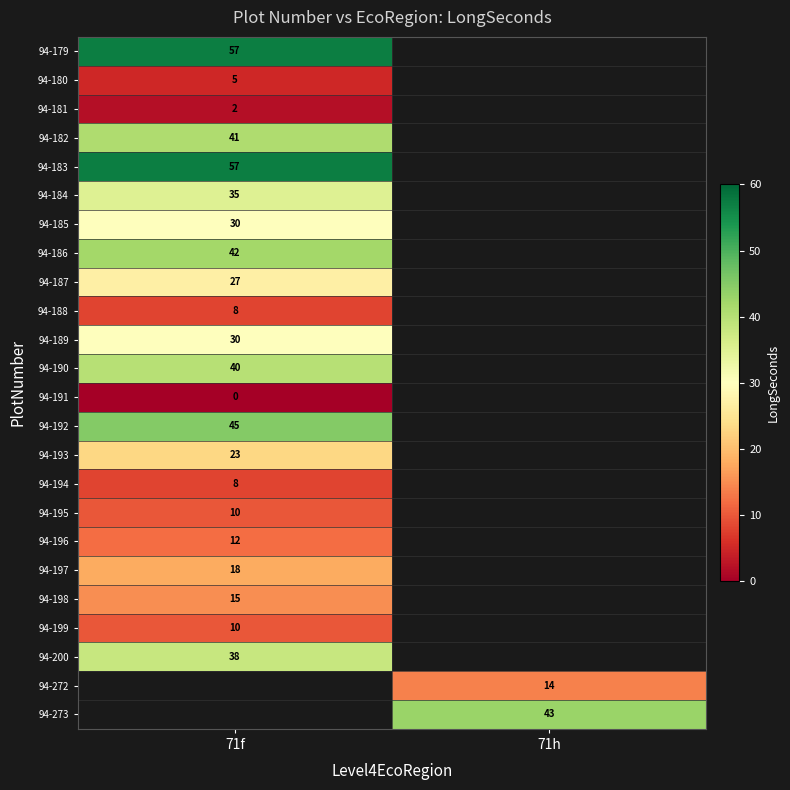

The 94-185 series shows 45.2 at 71f. True or false?

False